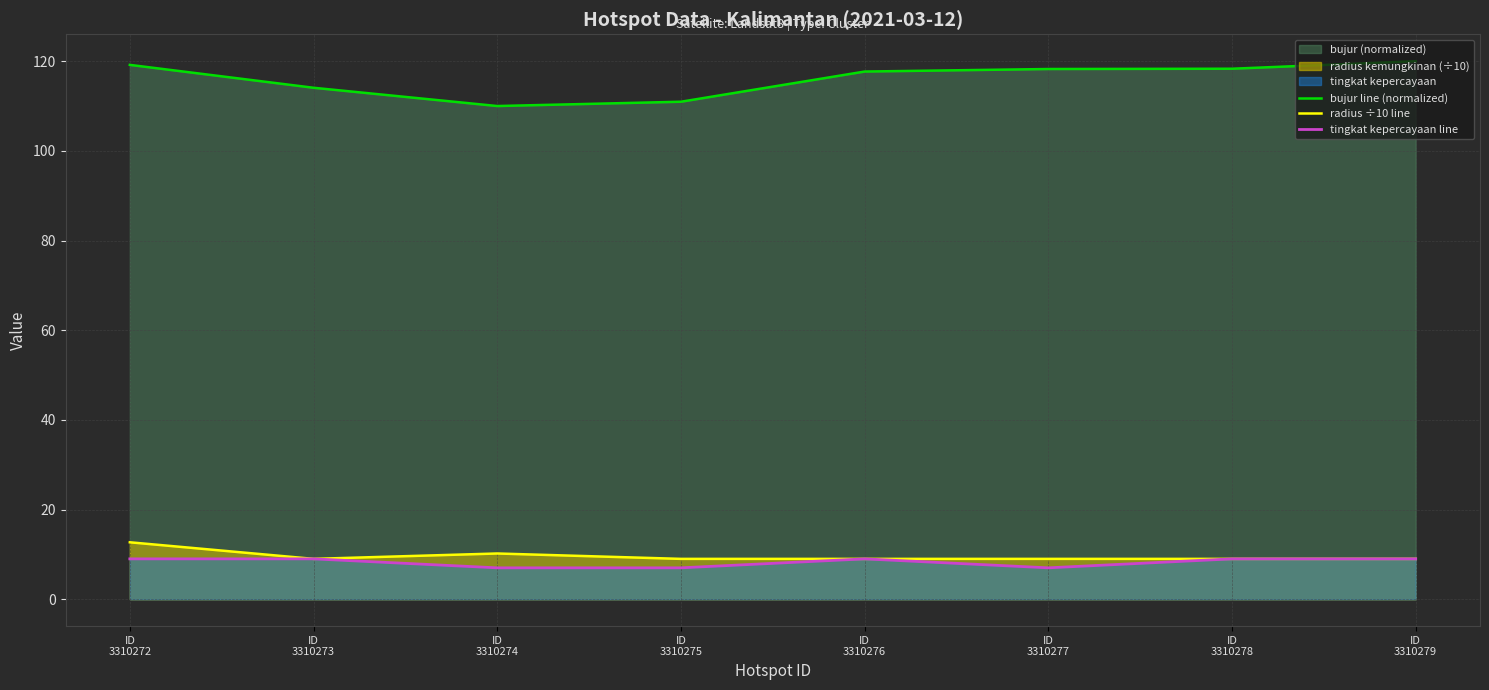

Between ID
3310277 and ID
3310279, which is larger?

ID
3310279